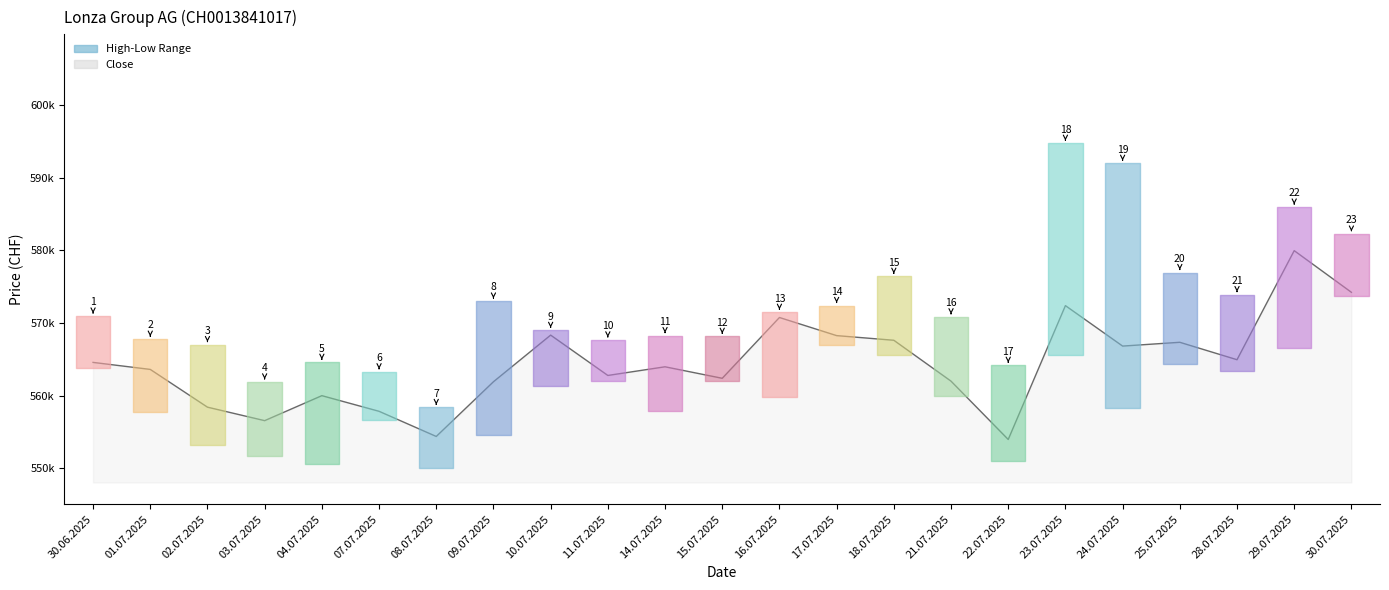

The Close series shows 347089 at 16.07.2025. True or false?

False